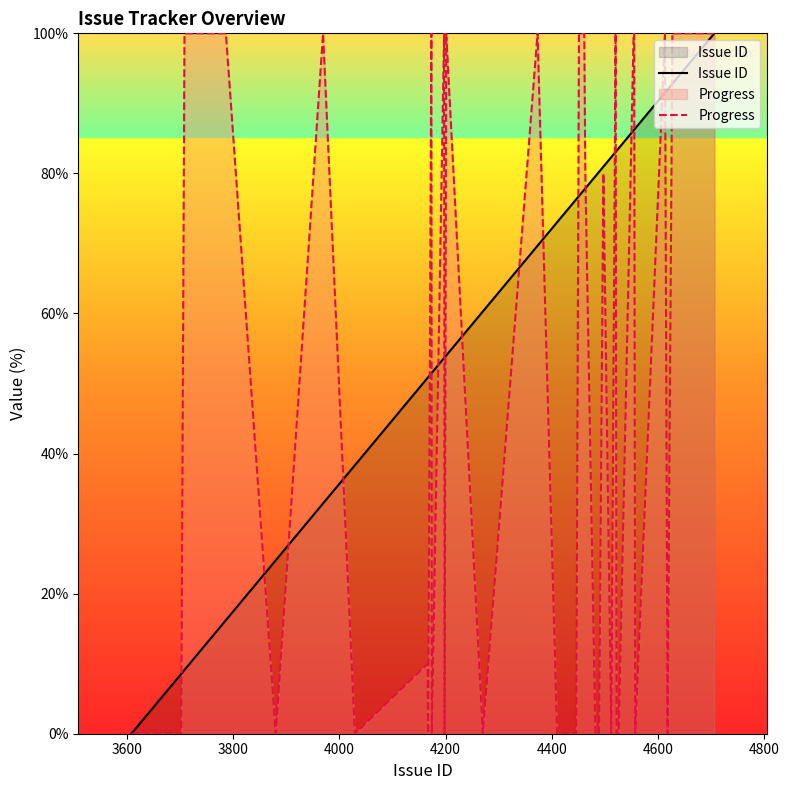

What is the maximum value for Progress?

100.0